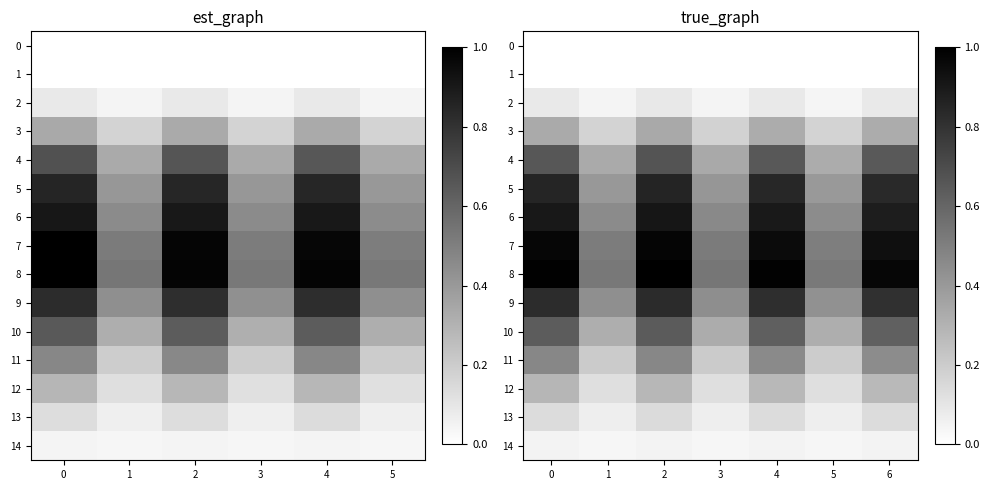

The value of row_1 at 1 is 0.0. True or false?

False